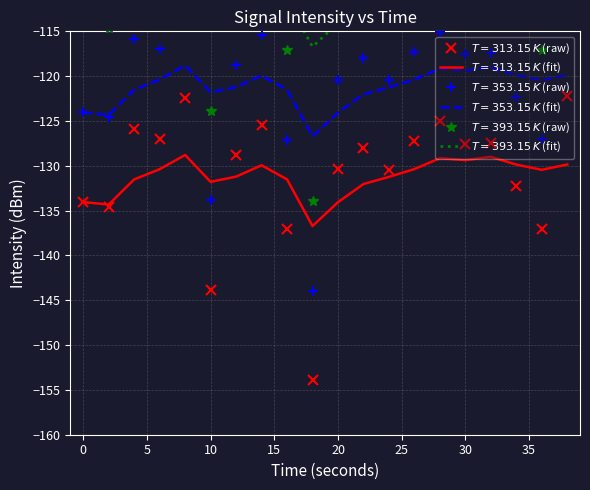

Where is intensity(dBm) nearest to the value -138?

16